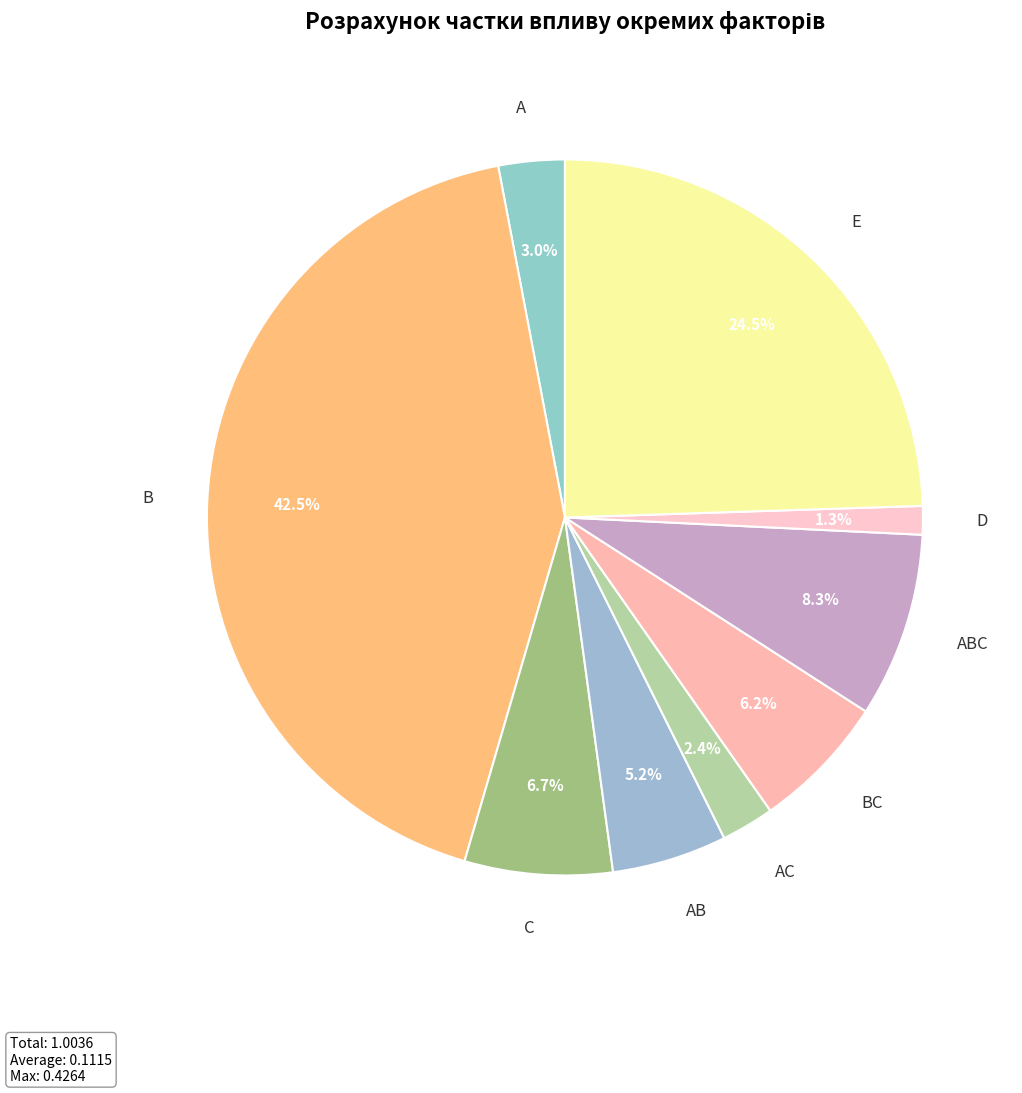

Does AC account for over 50% of the chart?

No